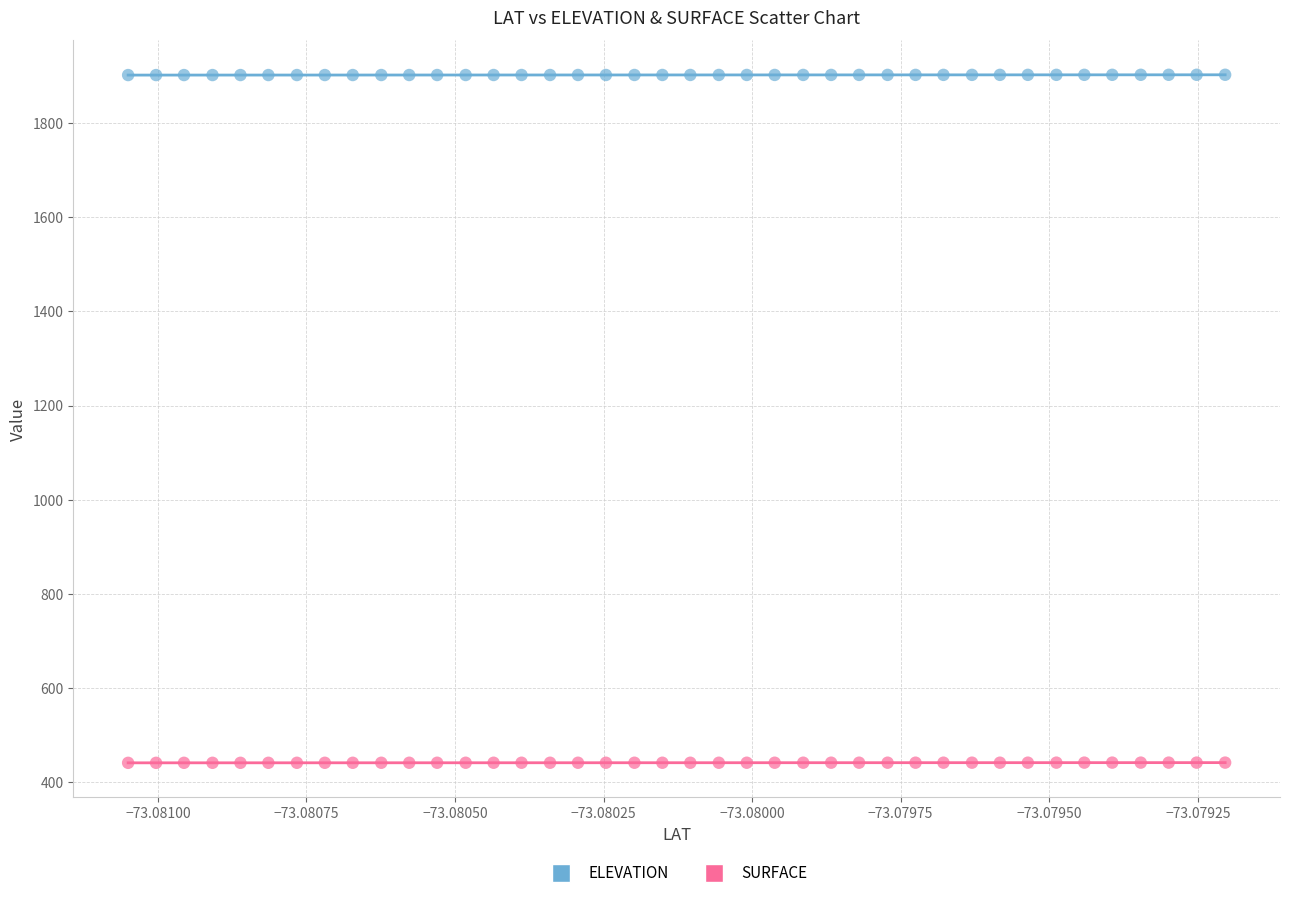

What are all the series names shown in the legend?

ELEVATION, SURFACE